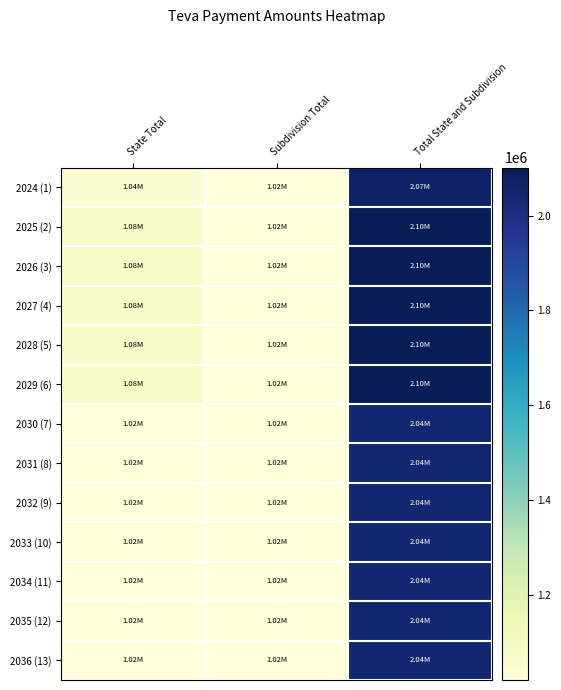

True or false: 2033 (10) has a value of 1021698.8 at Subdivision Total.

True